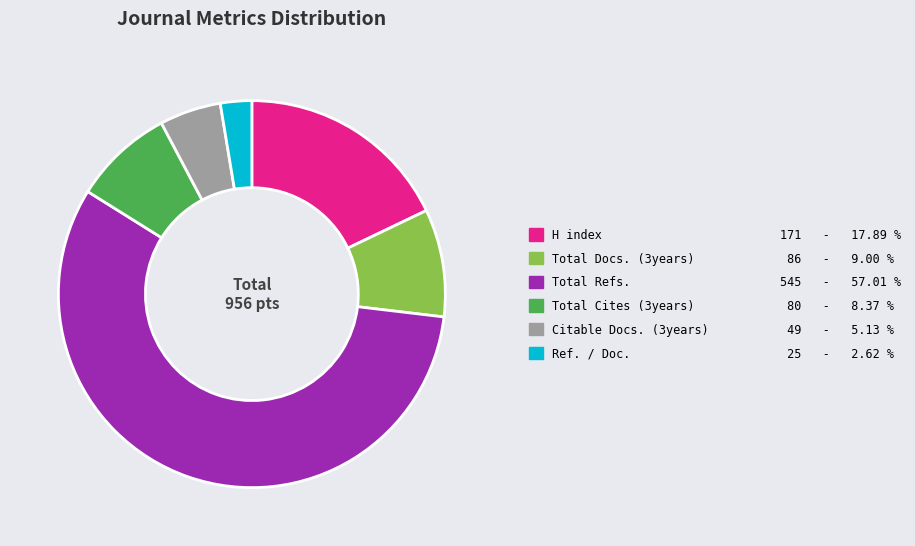

How many slices are in this pie chart?

6